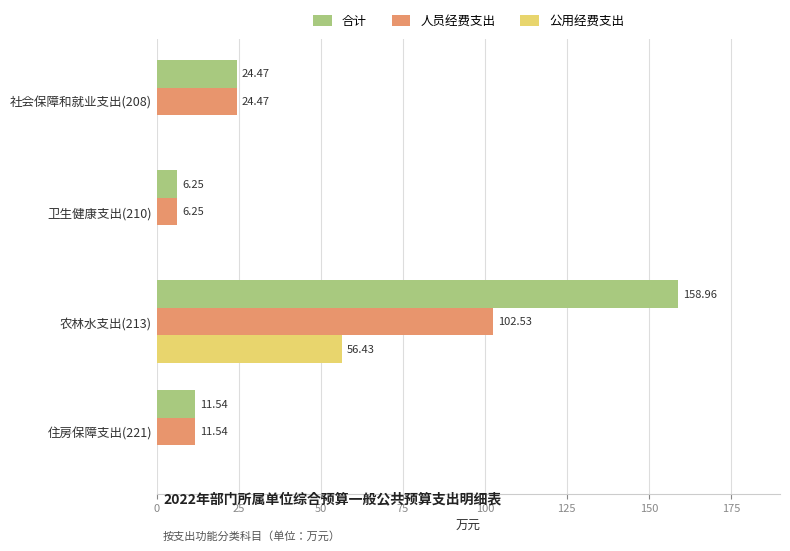

Which series changed the most between 社会保障和就业支出(208) and 农林水支出(213)?

合计